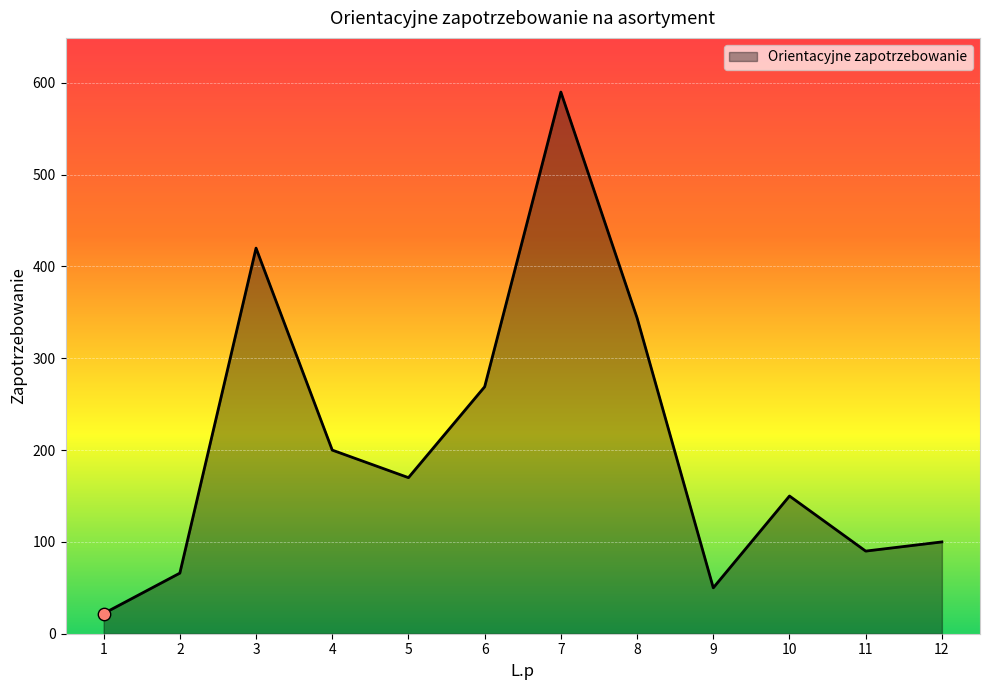

Approximately how many times larger is the value at 7 compared to 12?

5.9